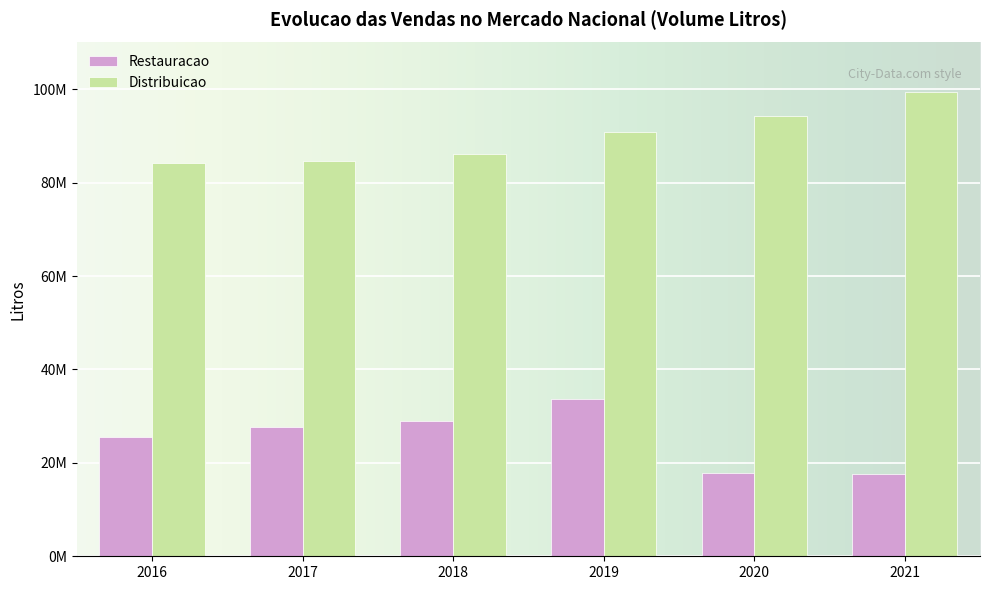

Does the chart contain stacked bars?

No